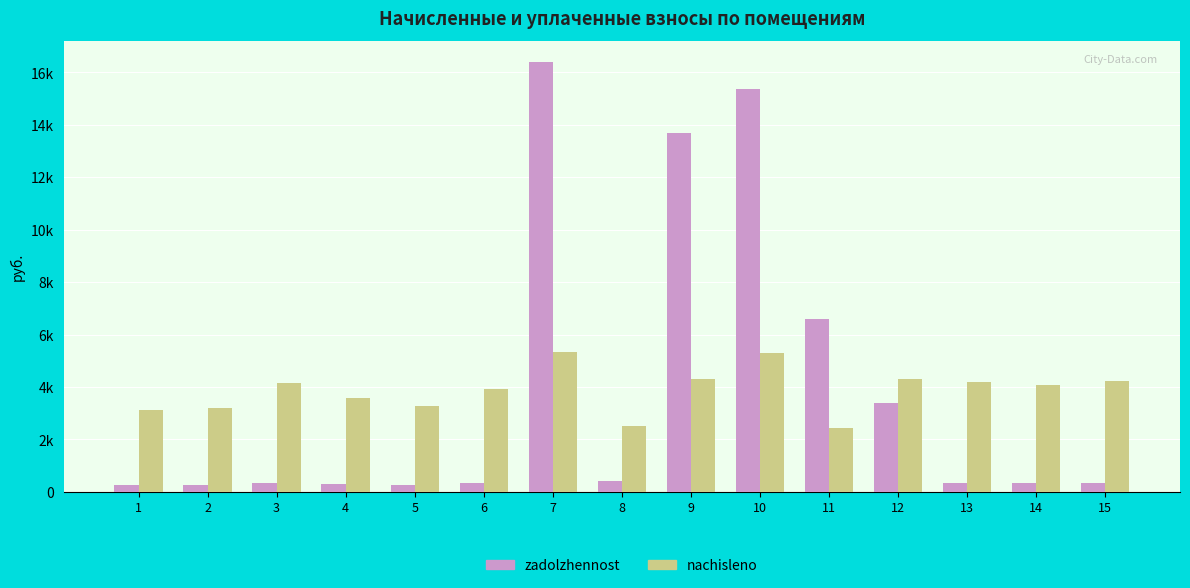

Does the chart contain any negative values?

No